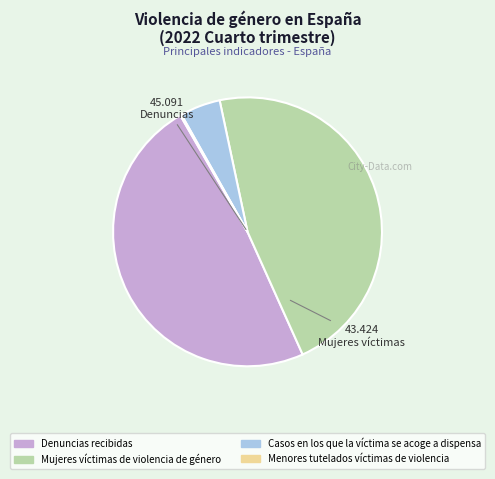

Combined, do Casos en los que la víctima se acoge a dispensa and Denuncias recibidas account for over 50%?

Yes